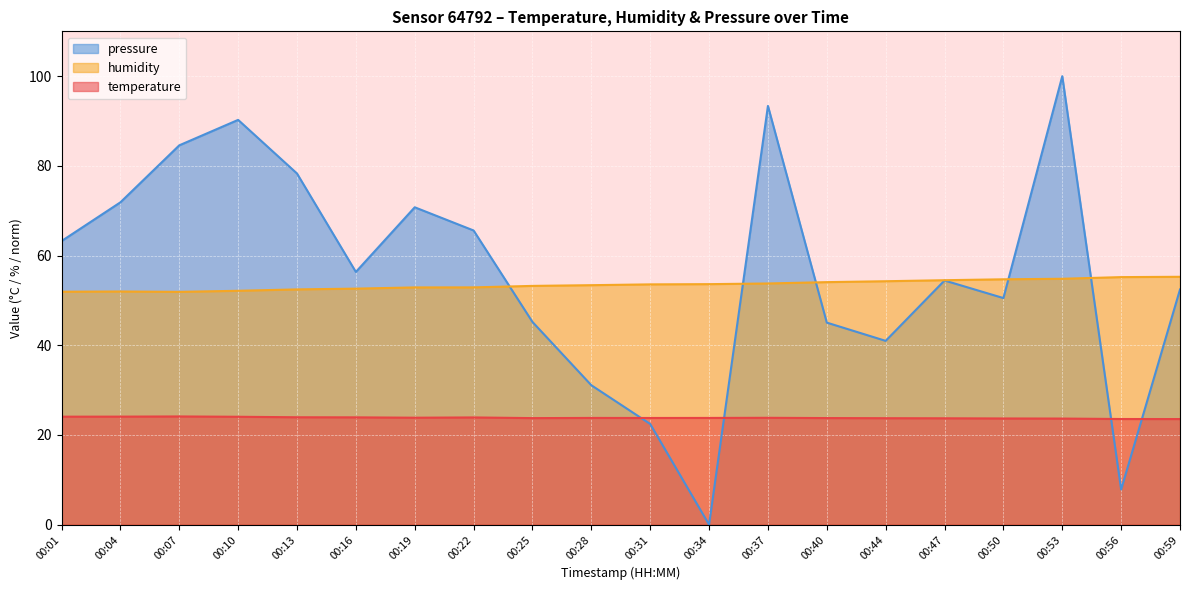

How many interior local peaks does the humidity series have?

1